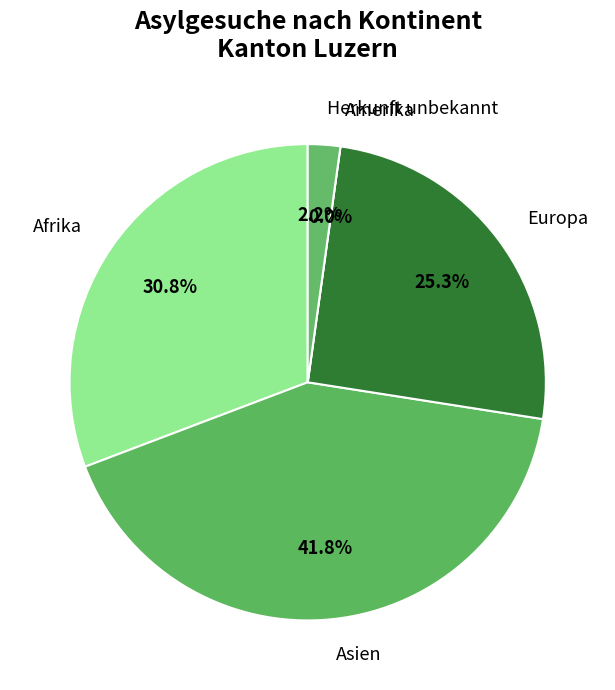

Between Asien and Afrika, which is larger?

Asien